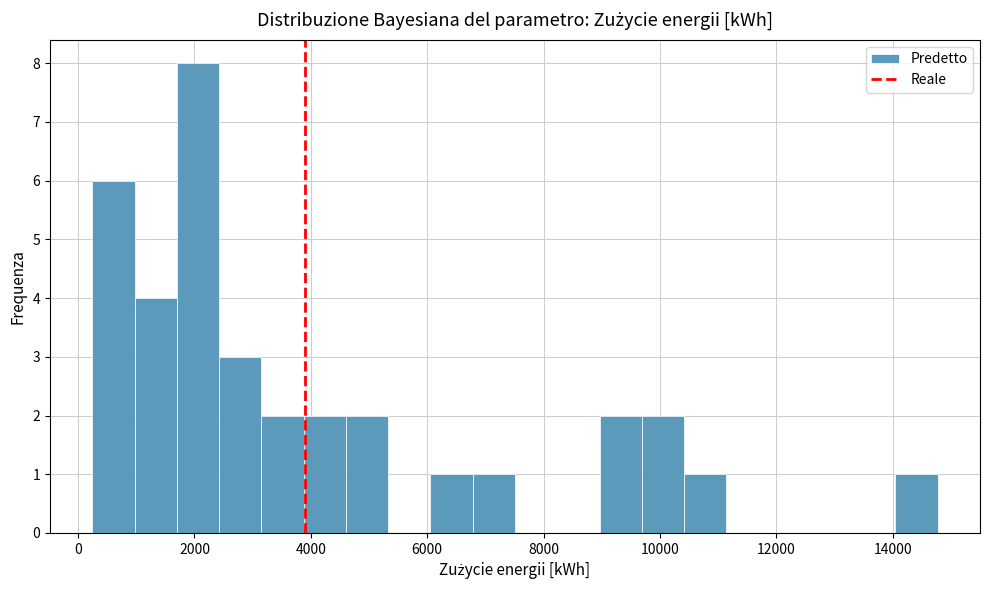

Around what value on the x-axis is the tallest bar? Give the approximate position of its centre, as read against the axis.

2000